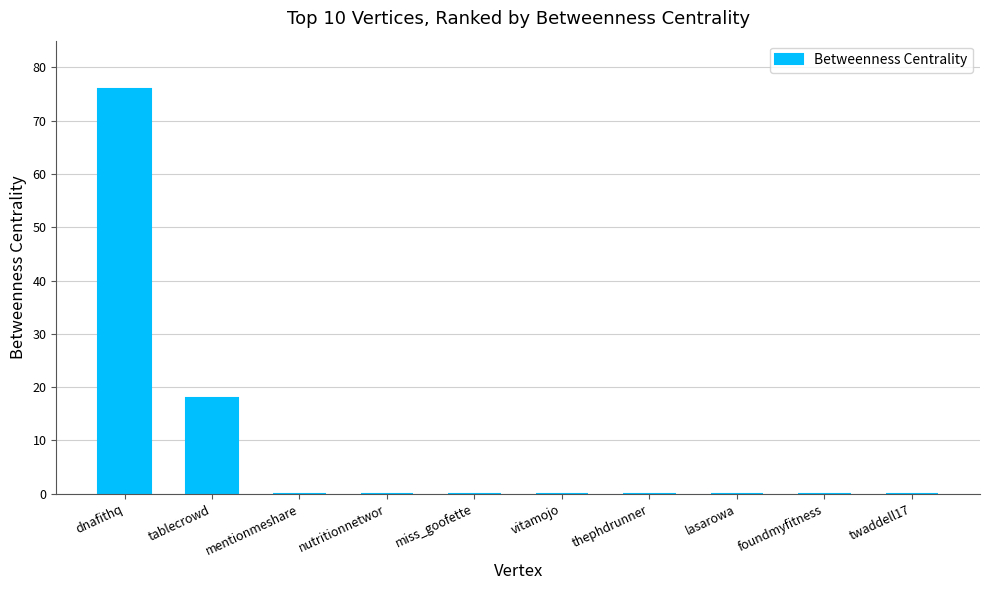

Does the chart contain stacked bars?

No